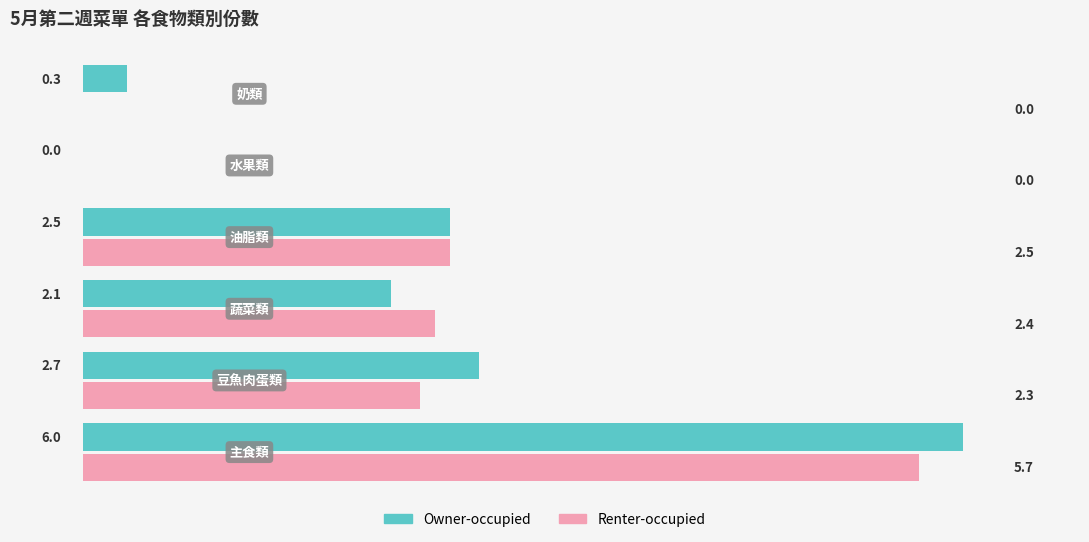

What is the sum of all Owner-occupied values?

13.6